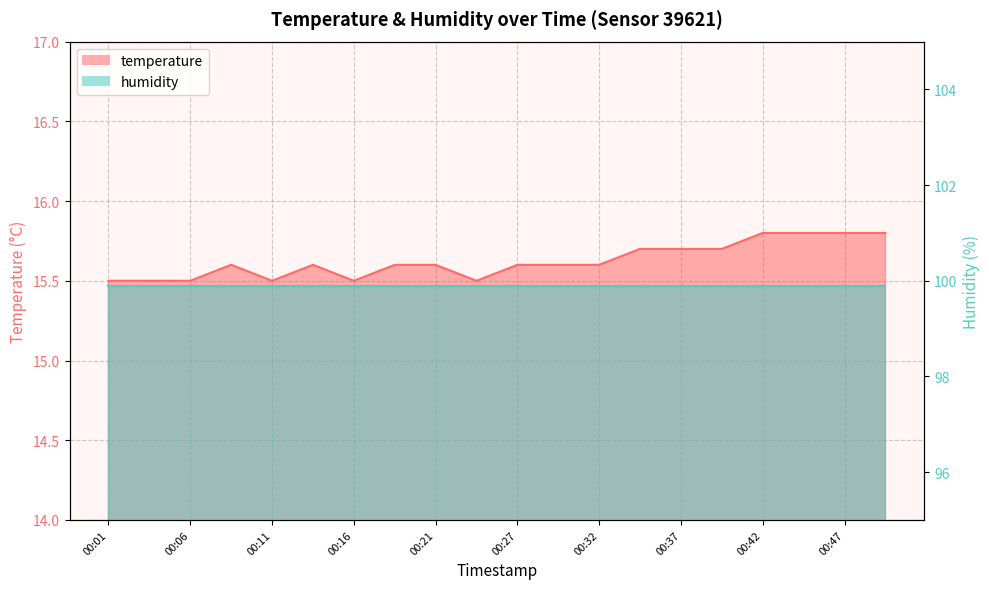

Reading right to left, extract all data points from this chart.

00:50=15.8	00:47=15.8	00:44=15.8	00:42=15.8	00:39=15.7	00:37=15.7	00:34=15.7	00:32=15.6	00:29=15.6	00:27=15.6	00:24=15.5	00:21=15.6	00:19=15.6	00:16=15.5	00:14=15.6	00:11=15.5	00:09=15.6	00:06=15.5	00:03=15.5	00:01=15.5